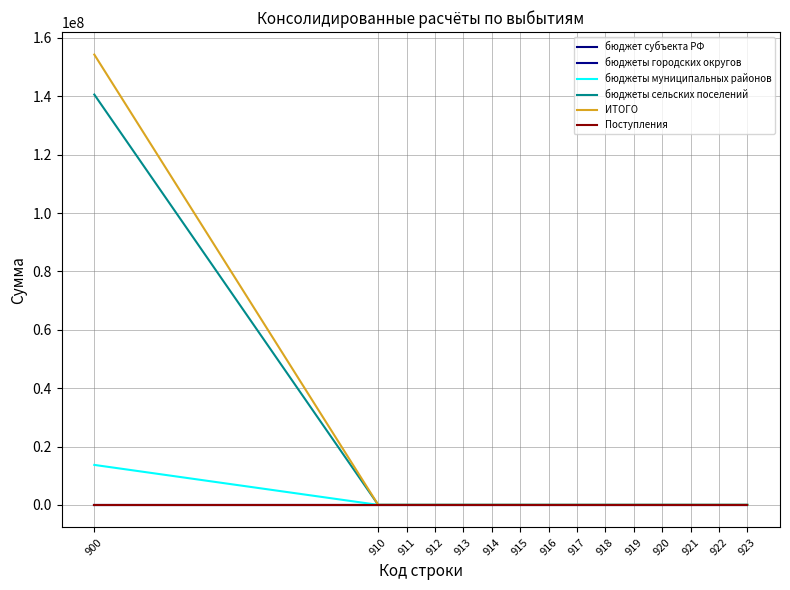

At 915, list the series in order from largest to smallest.

бюджет субъекта РФ, бюджеты городских округов, бюджеты муниципальных районов, бюджеты сельских поселений, ИТОГО, Поступления